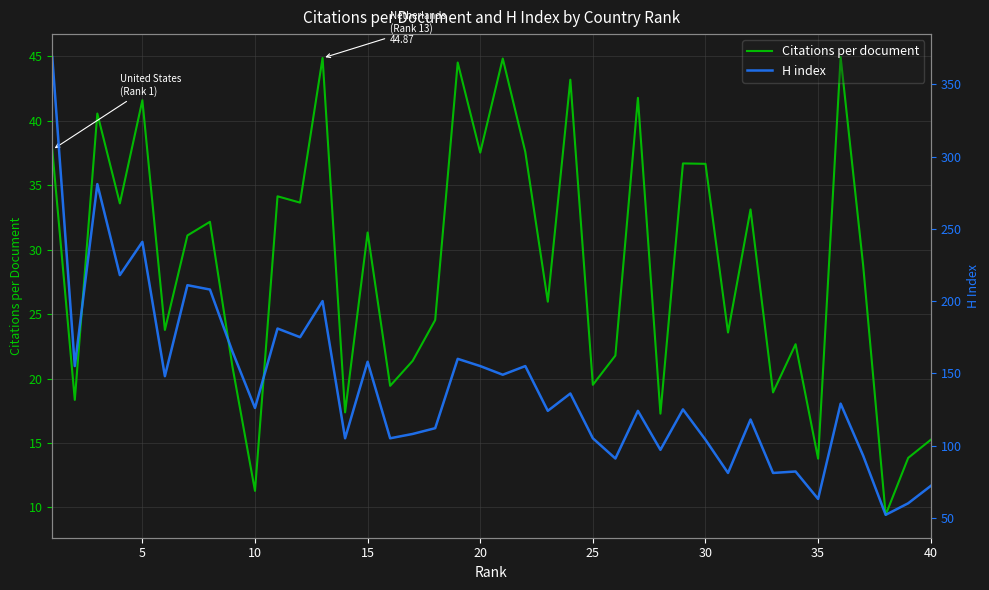

Reading left to right, list all the values displayed in this chart.

Citations per document: 37.8	18.3	40.6	33.6	41.6	23.8	31.1	32.2	20.9	11.3	34.1	33.6	44.9	17.4	31.3	19.4	21.4	24.5	44.5	37.5	44.8	37.6	26.0	43.2	19.5	21.8	41.8	17.3	36.7	36.7	23.6	33.1	18.9	22.7	13.8	45.0	28.8	9.4	13.8	15.2
H index: 369.0	155.0	281.0	218.0	241.0	148.0	211.0	208.0	165.0	126.0	181.0	175.0	200.0	105.0	158.0	105.0	108.0	112.0	160.0	155.0	149.0	155.0	124.0	136.0	105.0	91.0	124.0	97.0	125.0	104.0	81.0	118.0	81.0	82.0	63.0	129.0	93.0	52.0	60.0	72.0